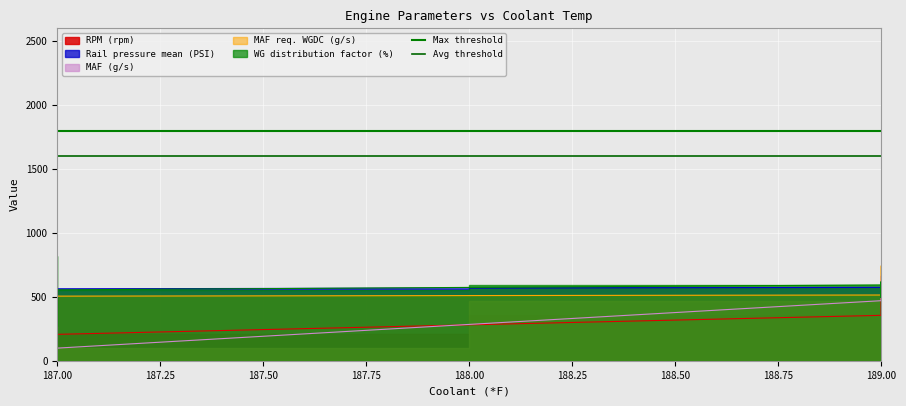

Which category has the lowest value in the Avg threshold series?

187.00